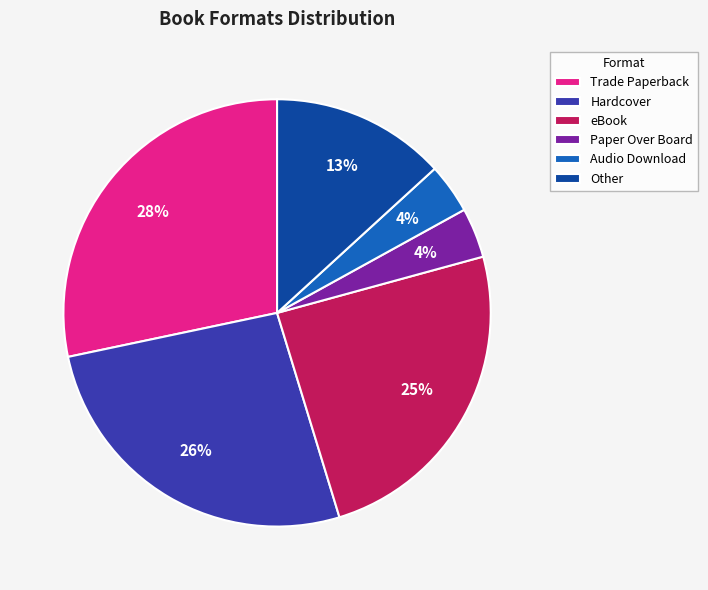

Is there any slice that represents more than half of the pie?

No